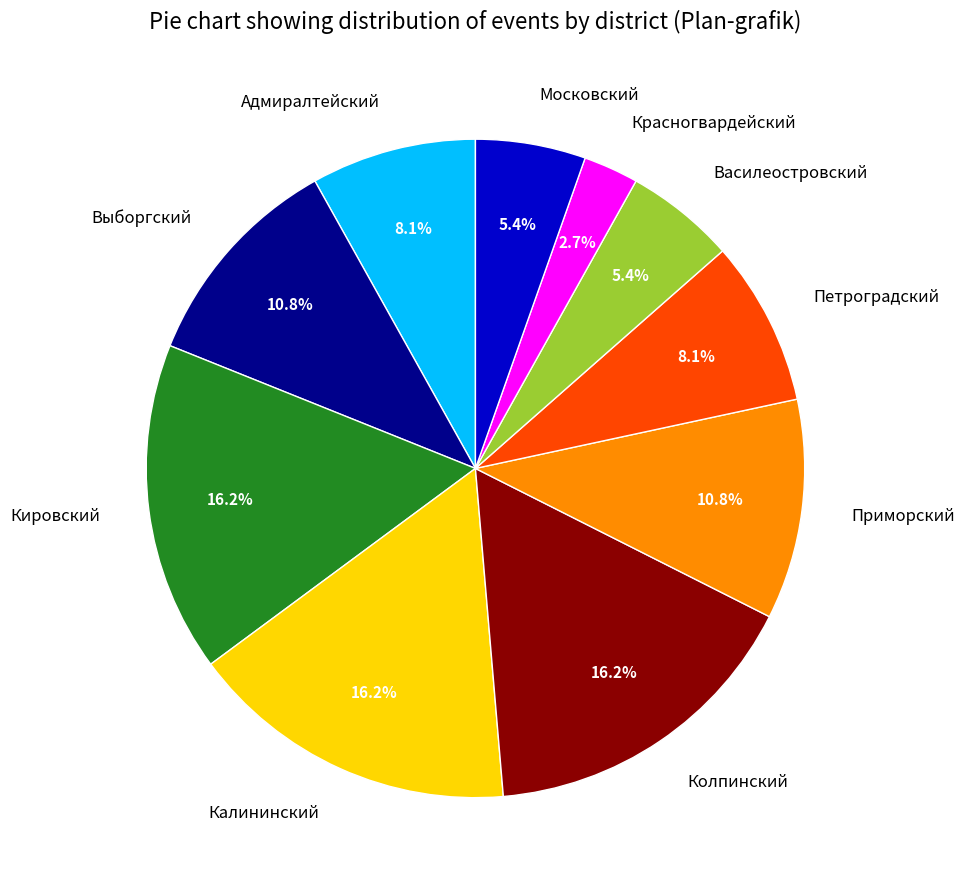

Does Московский account for over 50% of the chart?

No